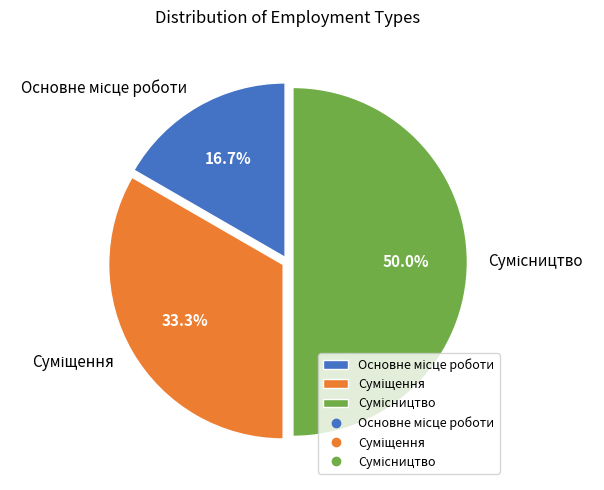

How many slices are in this pie chart?

3